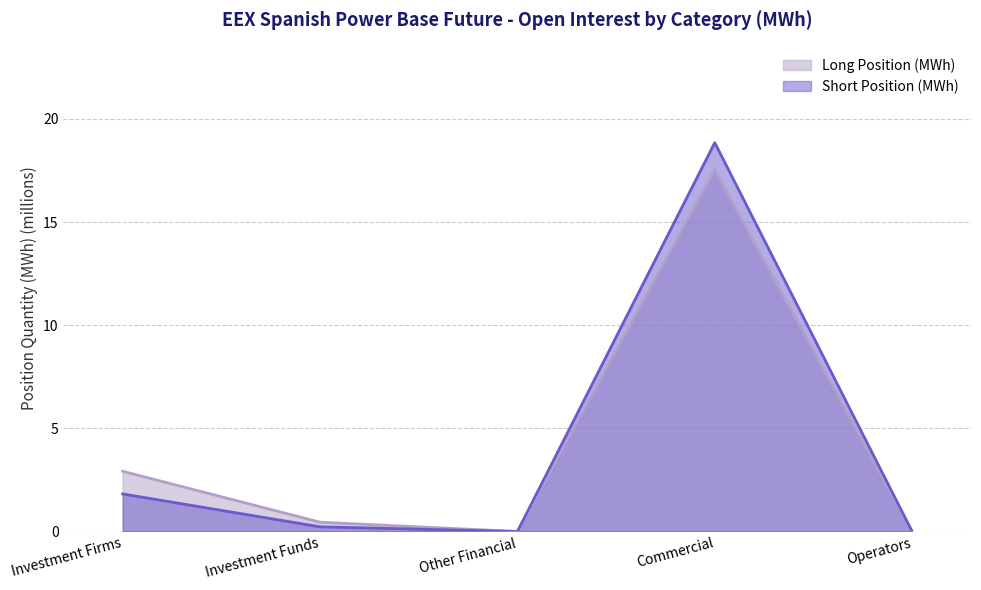

The Long series shows 0.0 at Other Financial. True or false?

True